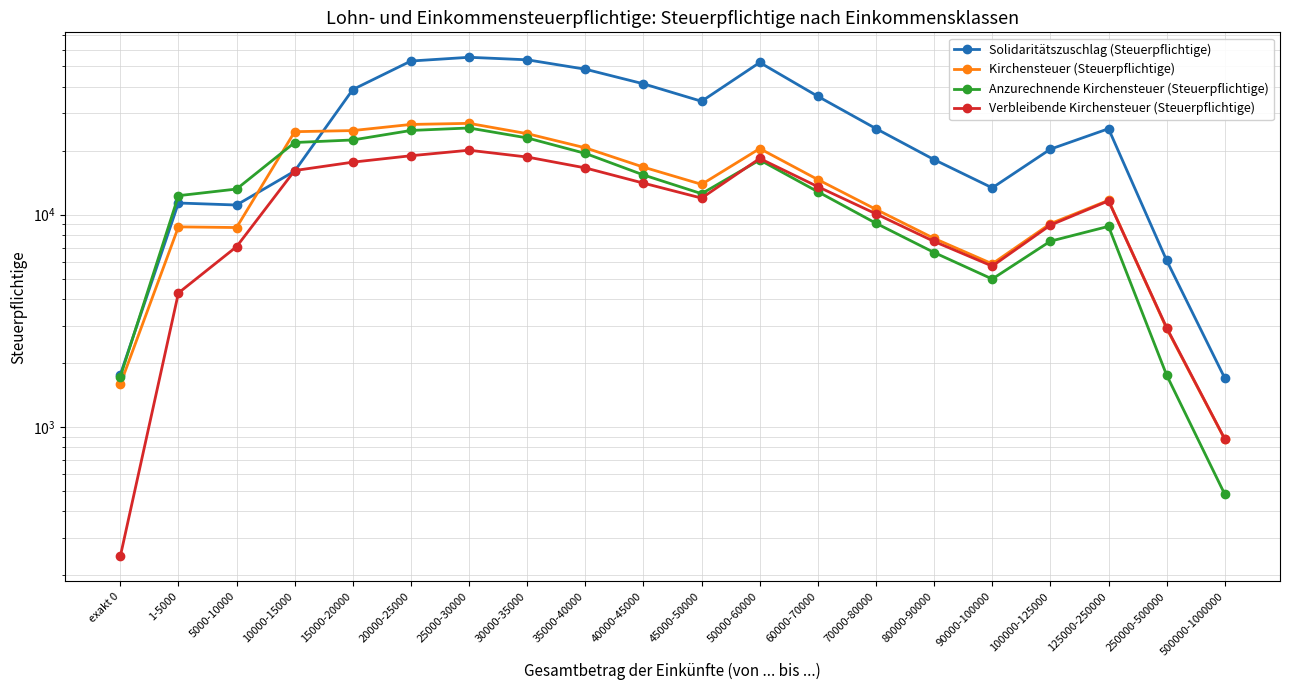

Is it true that Anzurechnende Kirchensteuer (Steuerpflichtige) equals 15392 at 40000-45000?

True